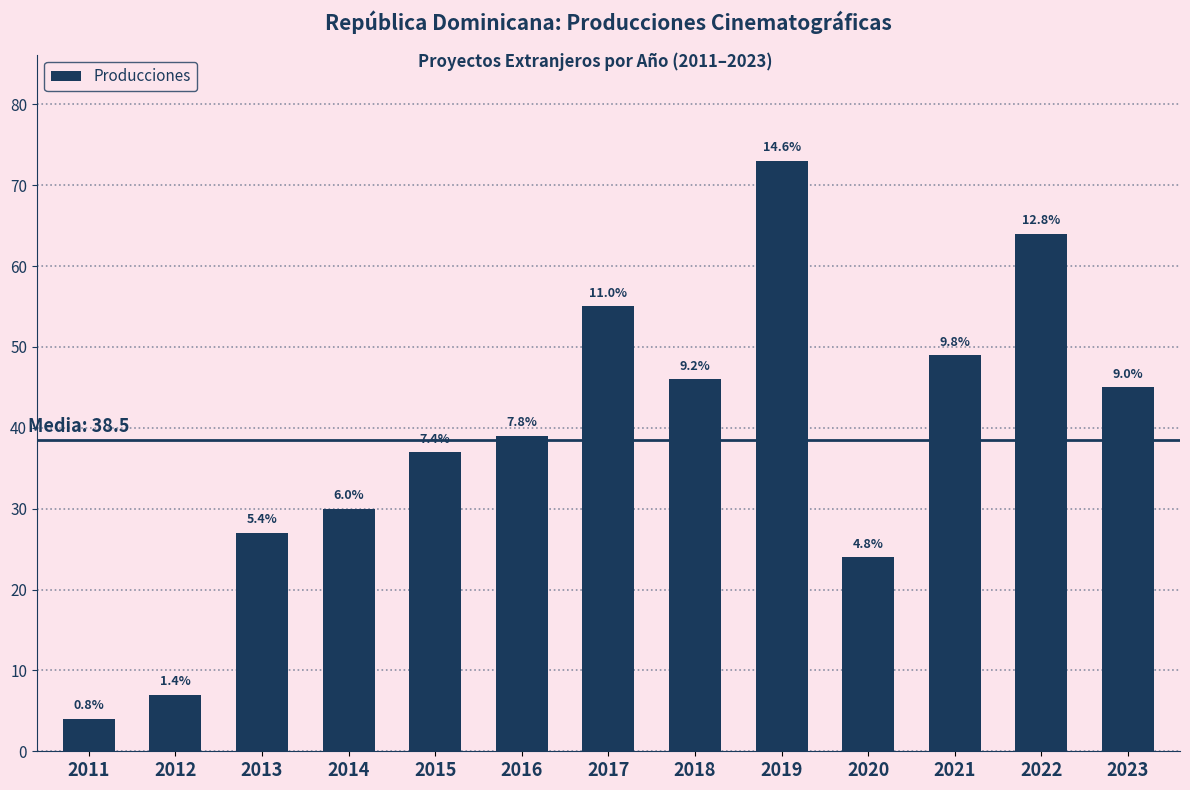

How many bars are there in total?

13